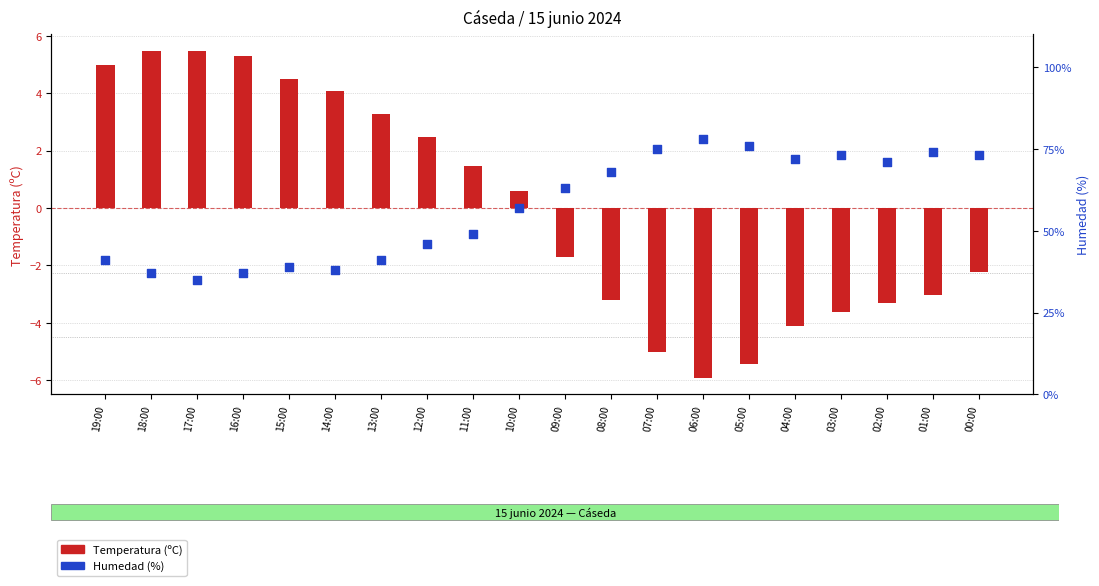

Is the value of Temperatura (ºC) at 16:00 greater than the value of Humedad (%) at 17:00?

No